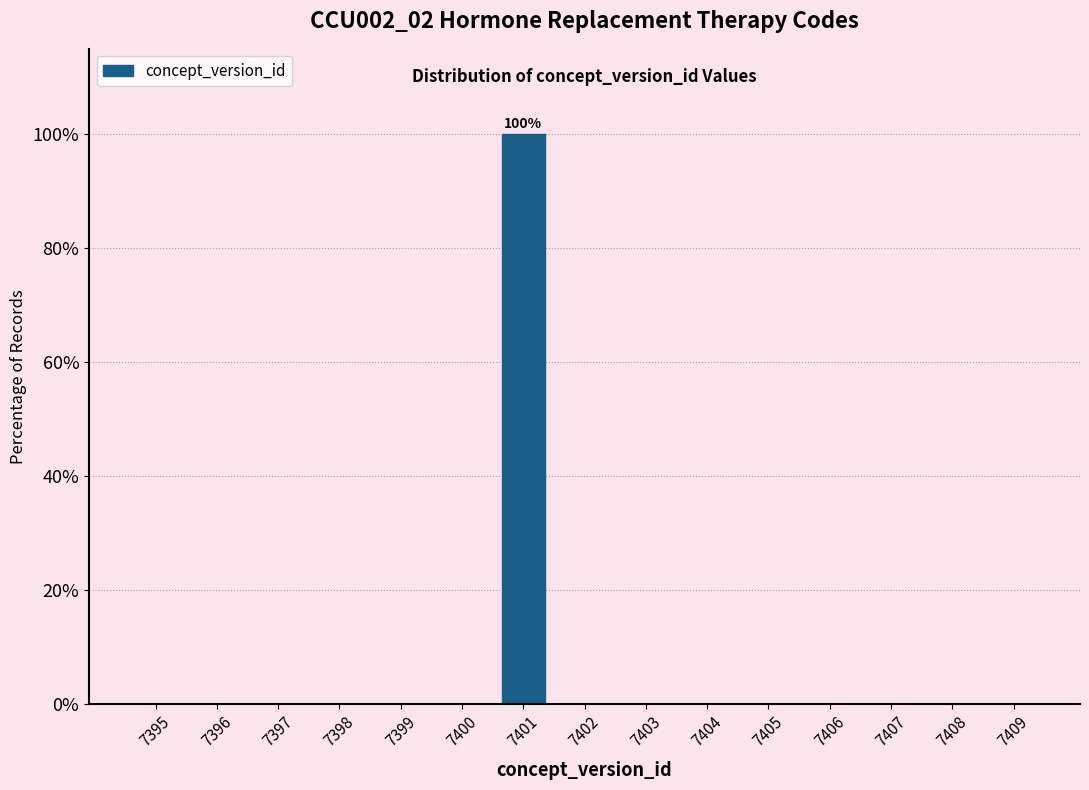

Reading left to right, transcribe all the data shown in this chart.

7395=0	7396=0	7397=0	7398=0	7399=0	7400=0	7401=100	7402=0	7403=0	7404=0	7405=0	7406=0	7407=0	7408=0	7409=0